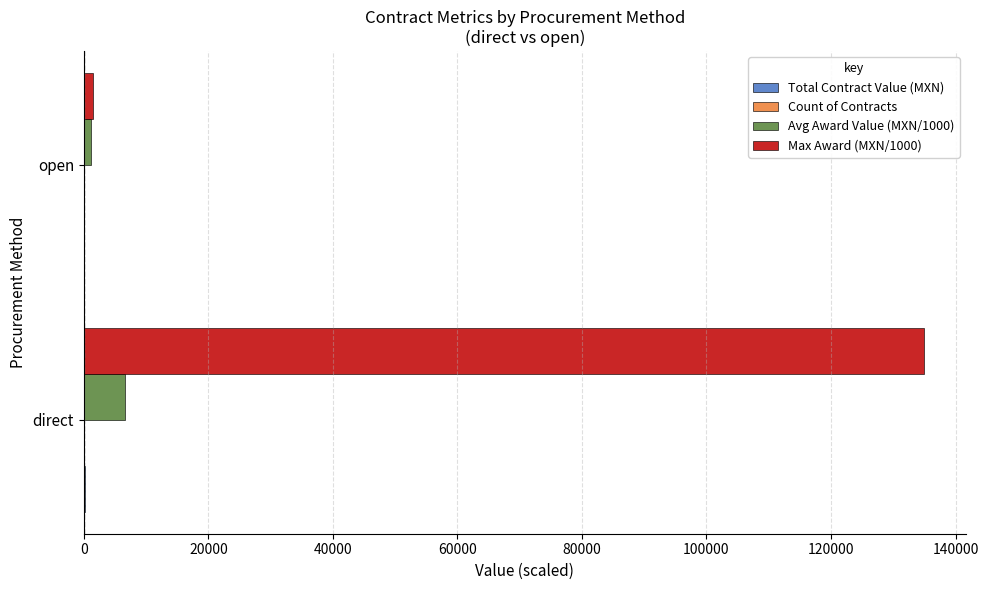

Which series has the largest total across all categories?

Max Award (MXN/1000)